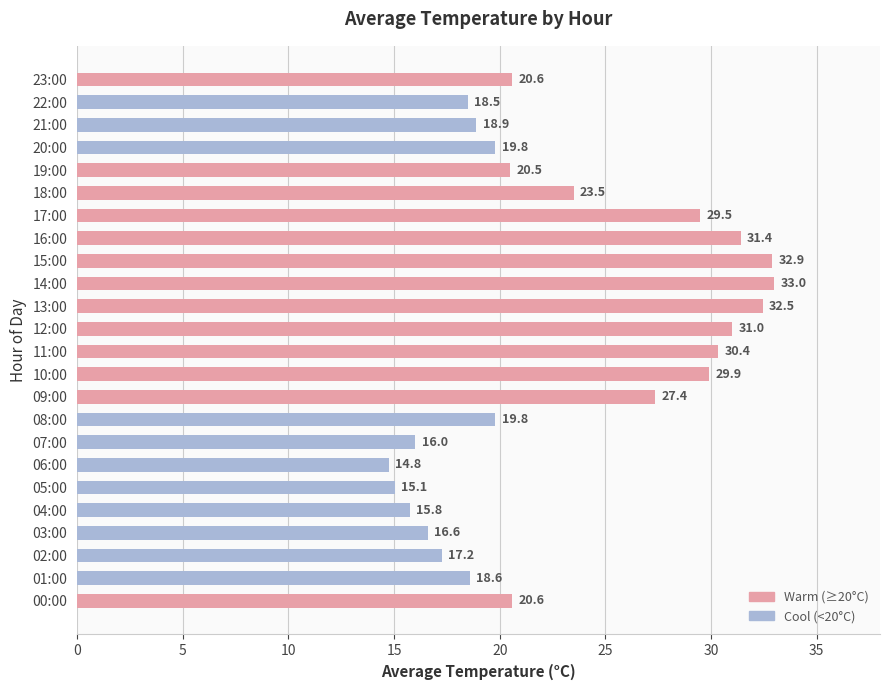

The chart shows a value of 53.0 at 11:00. True or false?

False